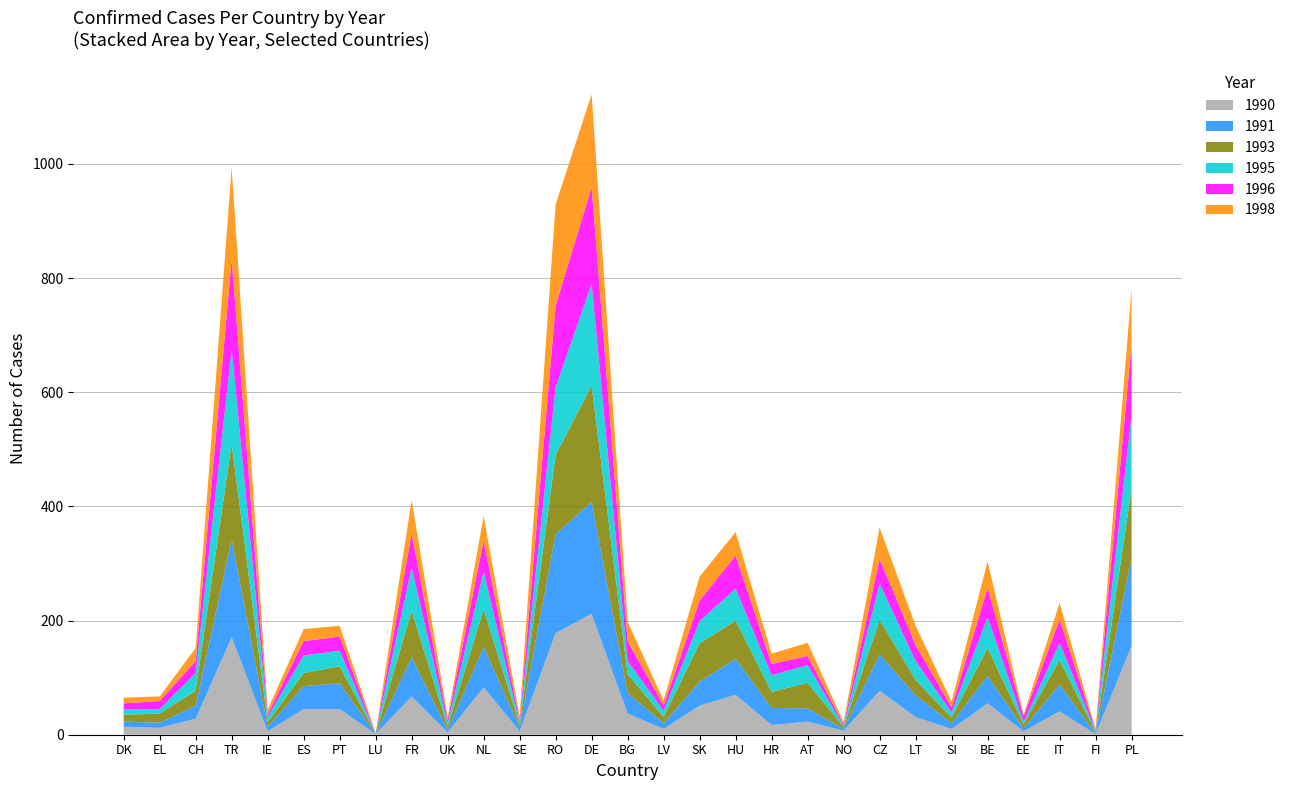

Reading right to left, extract all data points from this chart.

1990: PL=156	FI=1	IT=41	EE=6	BE=55	SI=10	LT=31	CZ=77	NO=7	AT=23	HR=17	HU=70	SK=51	LV=10	BG=37	DE=212	RO=178	SE=6	NL=83	UK=4	FR=67	LU=1	PT=45	ES=45	IE=6	TR=171	CH=28	EL=12	DK=14
1991: PL=153	FI=1	IT=47	EE=5	BE=48	SI=10	LT=38	CZ=64	NO=3	AT=23	HR=30	HU=63	SK=42	LV=10	BG=36	DE=196	RO=173	SE=7	NL=71	UK=4	FR=69	LU=0	PT=45	ES=40	IE=8	TR=171	CH=23	EL=9	DK=9
1993: PL=122	FI=2	IT=43	EE=7	BE=49	SI=10	LT=27	CZ=60	NO=3	AT=45	HR=28	HU=67	SK=67	LV=11	BG=33	DE=204	RO=139	SE=4	NL=66	UK=6	FR=81	LU=1	PT=30	ES=23	IE=8	TR=168	CH=26	EL=16	DK=12
1995: PL=129	FI=2	IT=30	EE=4	BE=54	SI=9	LT=33	CZ=64	NO=2	AT=31	HR=29	HU=56	SK=39	LV=11	BG=23	DE=178	RO=119	SE=3	NL=66	UK=6	FR=76	LU=0	PT=27	ES=31	IE=9	TR=165	CH=31	EL=8	DK=9
1996: PL=125	FI=2	IT=41	EE=10	BE=51	SI=9	LT=28	CZ=43	NO=3	AT=16	HR=20	HU=58	SK=36	LV=9	BG=35	DE=169	RO=143	SE=4	NL=54	UK=6	FR=59	LU=0	PT=25	ES=25	IE=5	TR=158	CH=21	EL=14	DK=11
1998: PL=97	FI=2	IT=29	EE=3	BE=47	SI=10	LT=34	CZ=55	NO=4	AT=23	HR=18	HU=41	SK=42	LV=9	BG=34	DE=163	RO=177	SE=8	NL=43	UK=5	FR=59	LU=1	PT=19	ES=21	IE=8	TR=161	CH=23	EL=8	DK=10